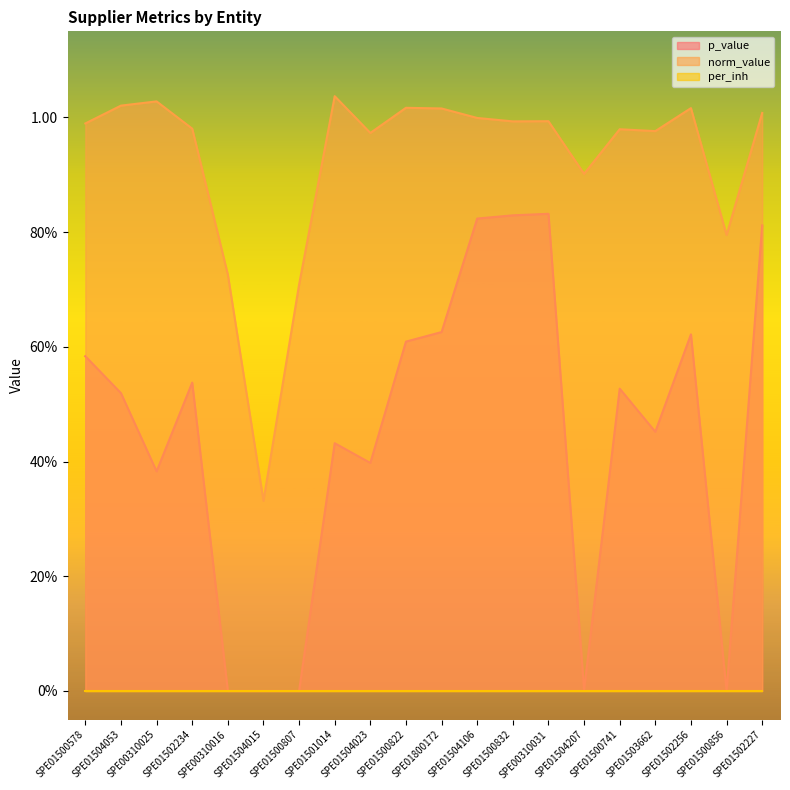

Which series has the widest spread of values?

p_value